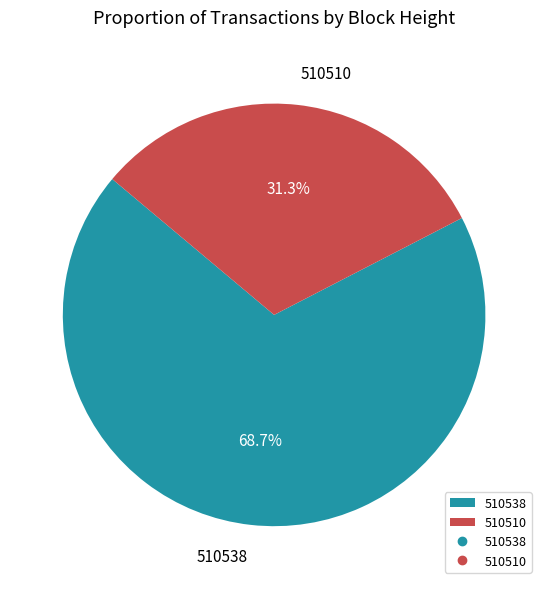

Which category accounts for the majority?

510538